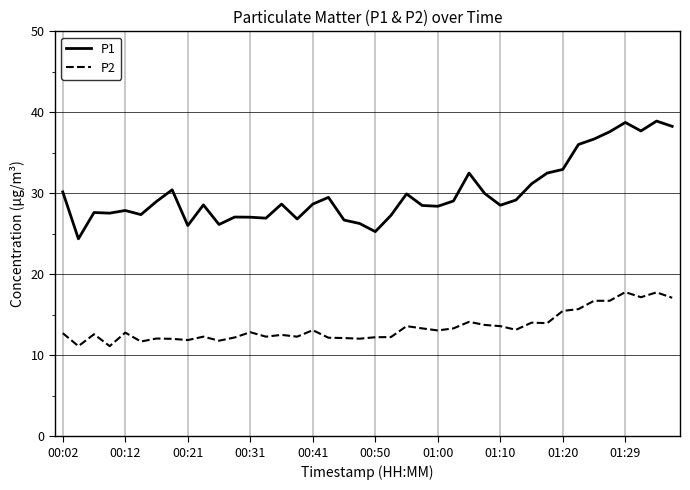

Count the number of categories in the chart.

40